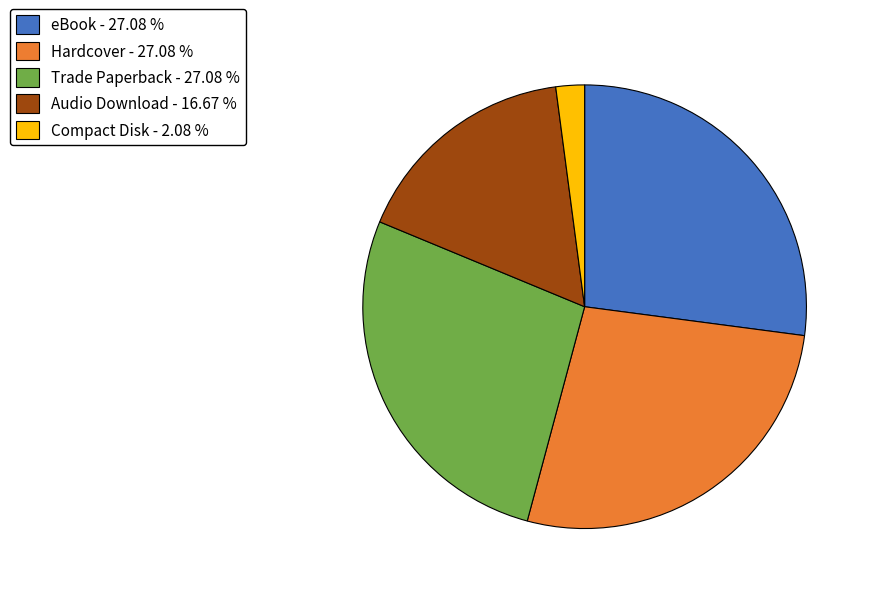

Do Trade Paperback - 27.08 % and Hardcover - 27.08 % together represent more than half of the pie?

Yes